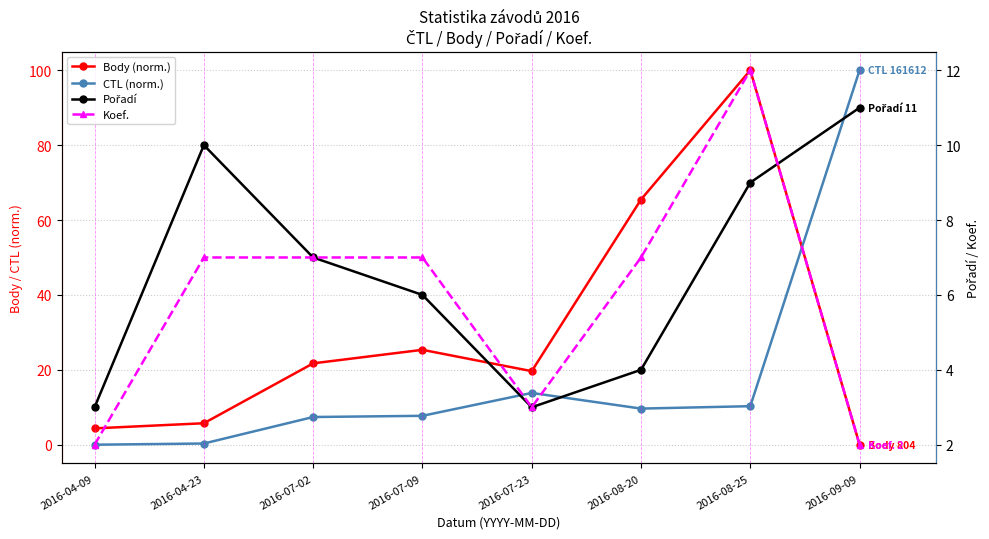

How many values in Body (norm.) are above zero?

7